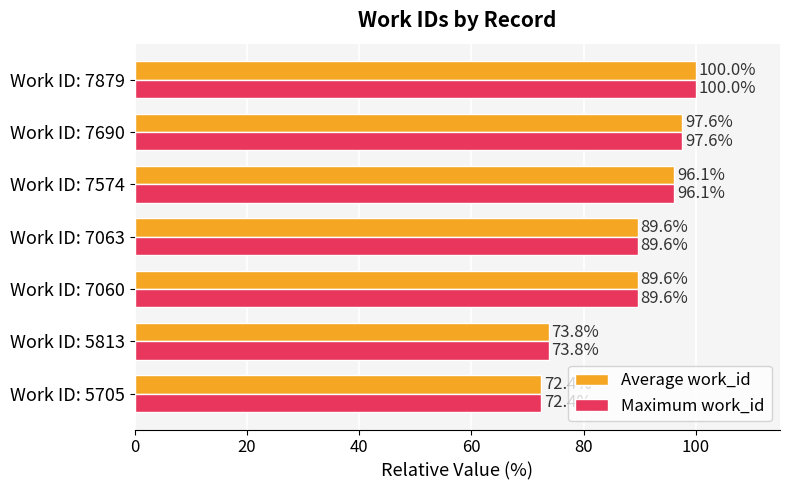

Read the Average work_id value at Work ID: 7063.

89.6